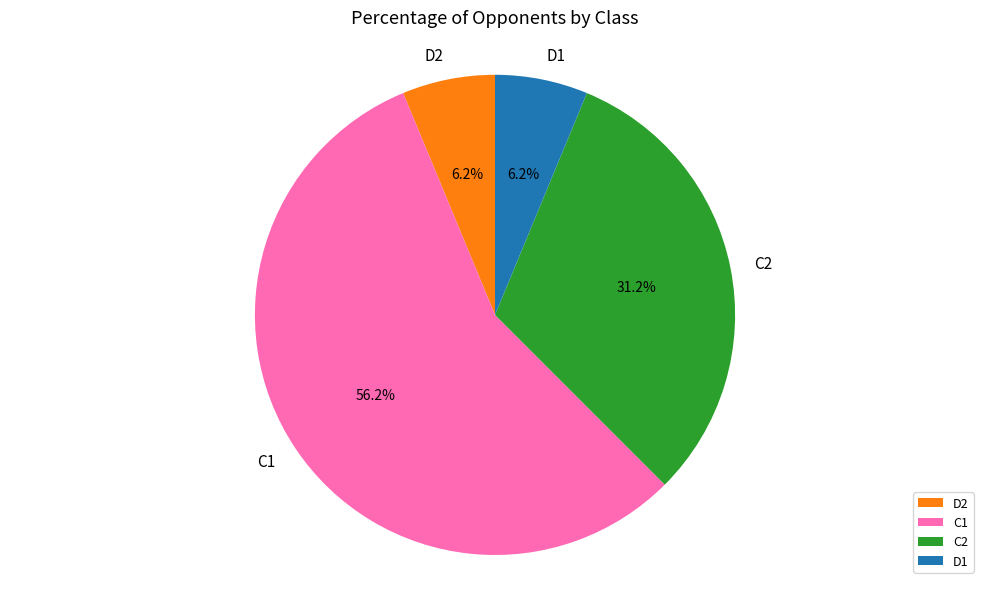

Which slice is the largest?

C1